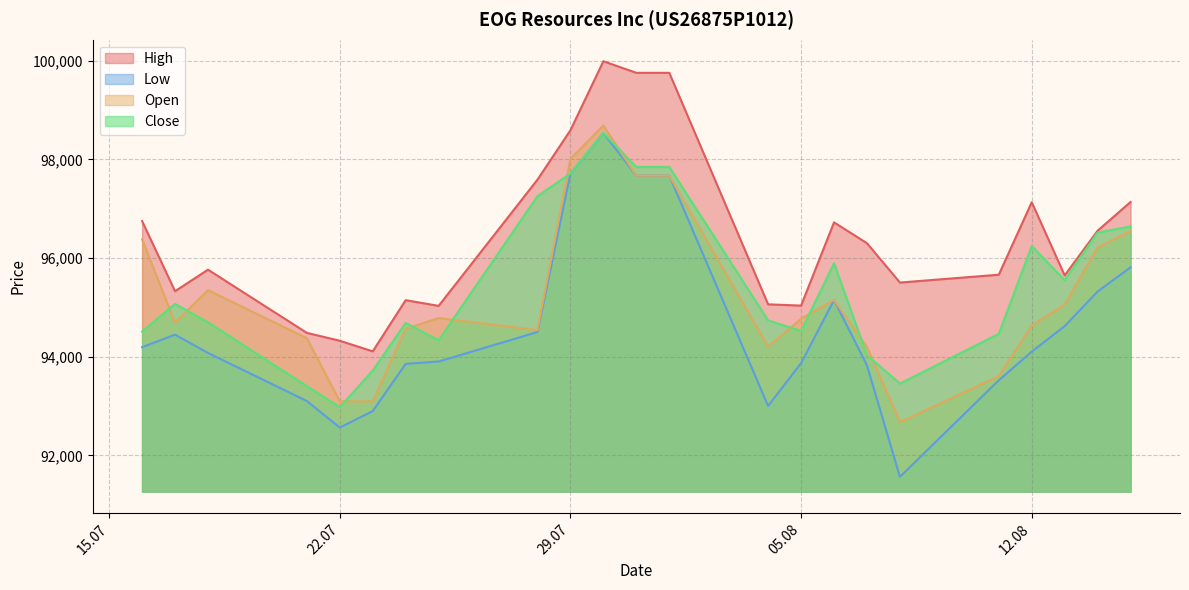

What value does the High series have at 25.07.2025?

95030